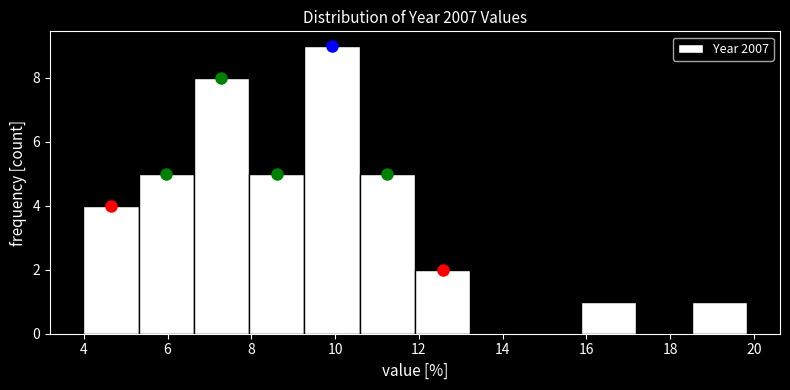

Reading left to right, transcribe this chart: for each bar, give the range it covers on the x-axis and its height. Neither the bar edges nor the heights are printed on the chart, so give them approximately, as read against the axes.

4.0 to 5.4: 4
5.4 to 6.6: 5
6.6 to 8.0: 8
8.0 to 9.2: 5
9.2 to 10.6: 9
10.6 to 12.0: 5
12.0 to 13.2: 2
13.2 to 14.6: 0
14.6 to 15.8: 0
15.8 to 17.2: 1
17.2 to 18.6: 0
18.6 to 19.8: 1